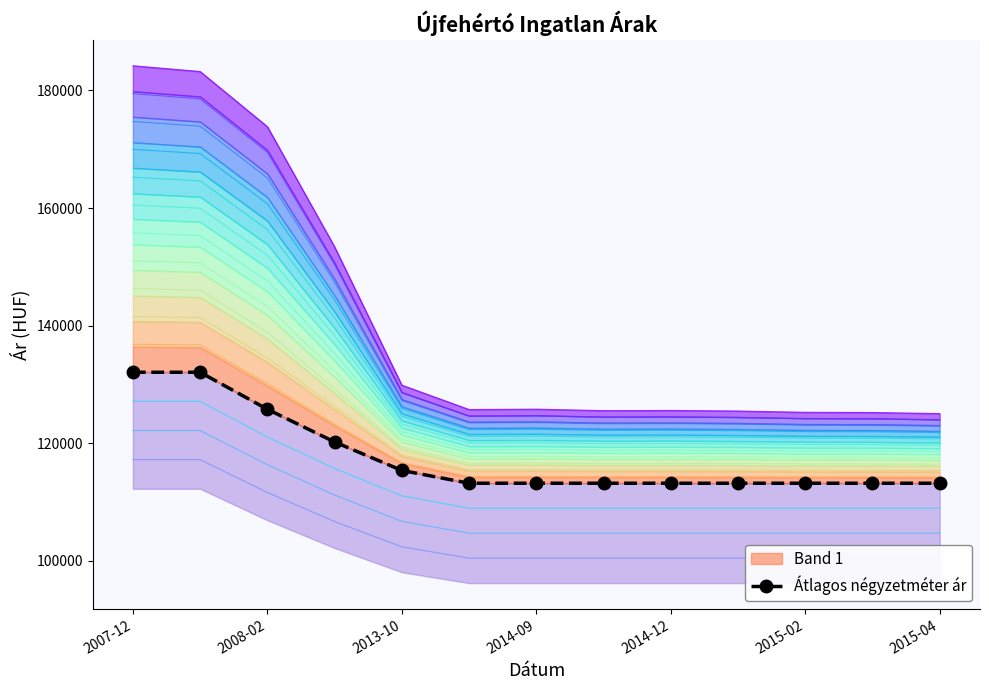

The chart shows a value of 33958 at 2008-02. True or false?

False